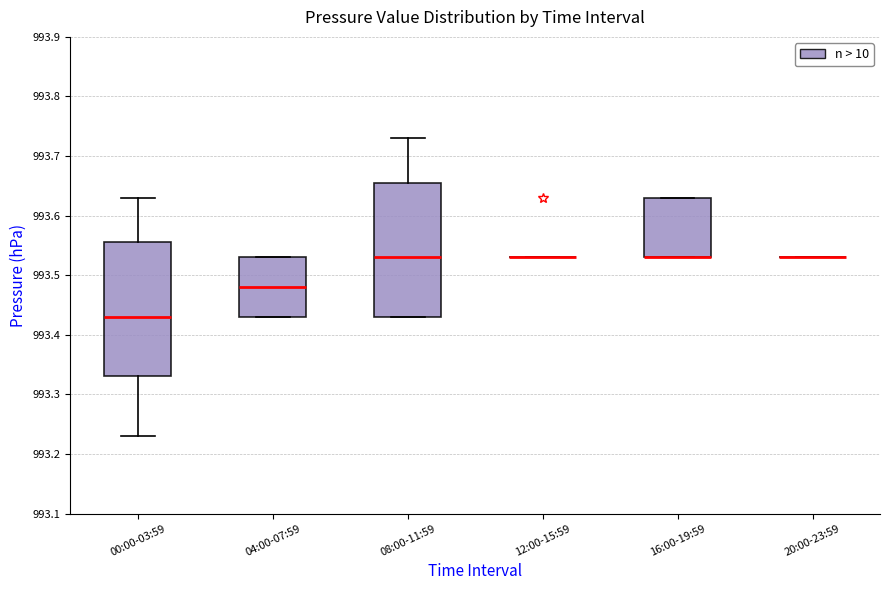

Reading left to right, read every box against the y-axis: the position of its median line, the range the box covers, and the ends of its whiskers. The values are not printed on the chart, so give them approximately, as read against the axis.

00:00-03:59: median 993.43, box 993.33 to 993.56, whiskers 993.23 to 993.63
04:00-07:59: median 993.48, box 993.43 to 993.53, whiskers 993.43 to 993.53
08:00-11:59: median 993.53, box 993.43 to 993.66, whiskers 993.43 to 993.73
12:00-15:59: box collapsed to a line at 993.53, whiskers 993.53 to 993.53
16:00-19:59: median 993.53 (drawn on the box's lower edge), box 993.53 to 993.63, whiskers 993.53 to 993.63
20:00-23:59: box collapsed to a line at 993.53, whiskers 993.53 to 993.53